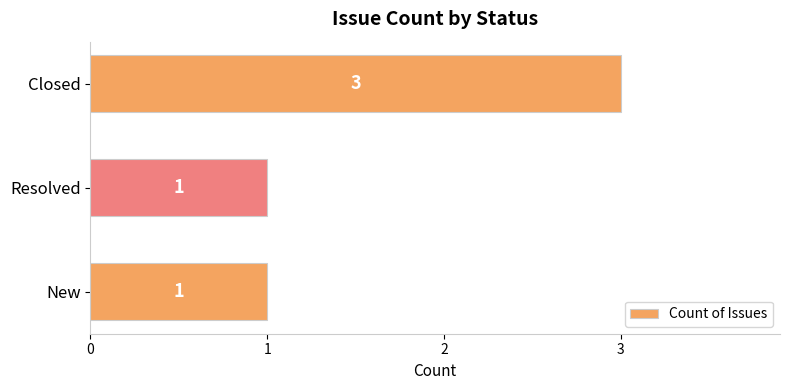

What is the greatest value displayed?

3